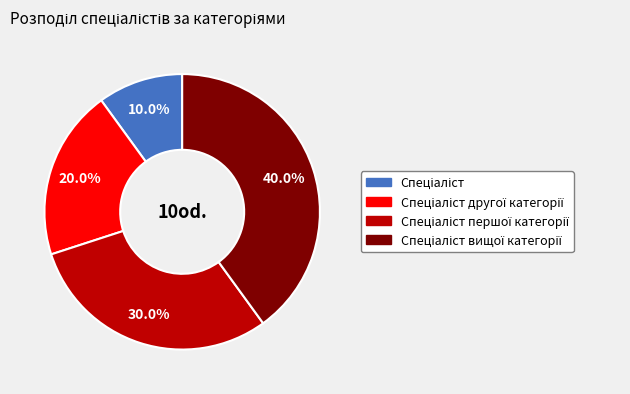

Is there any slice that represents more than half of the pie?

No